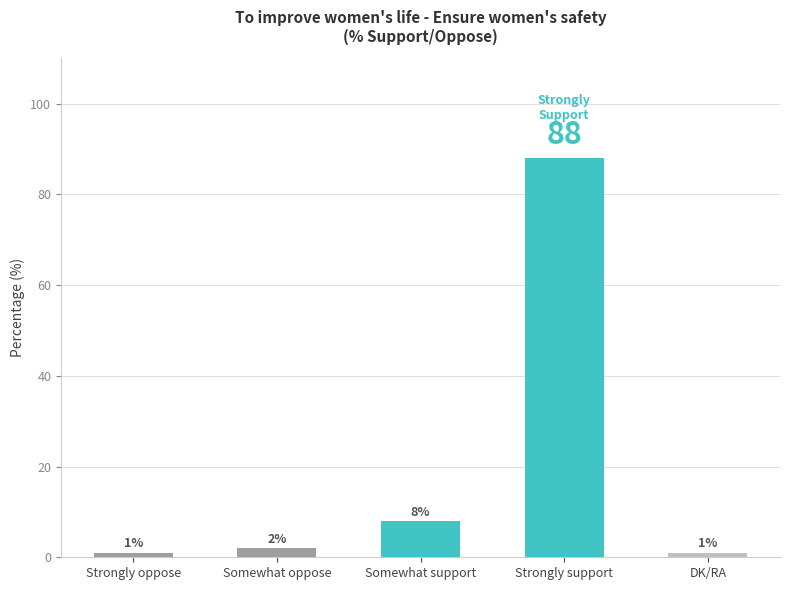

The chart shows a value of 88 at Strongly support. True or false?

True